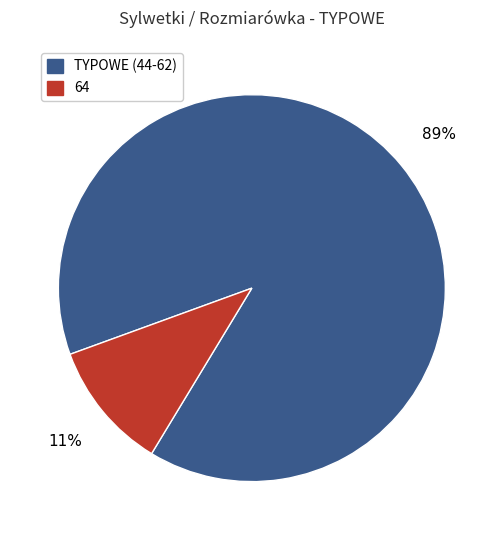

Does any single category account for the majority?

Yes